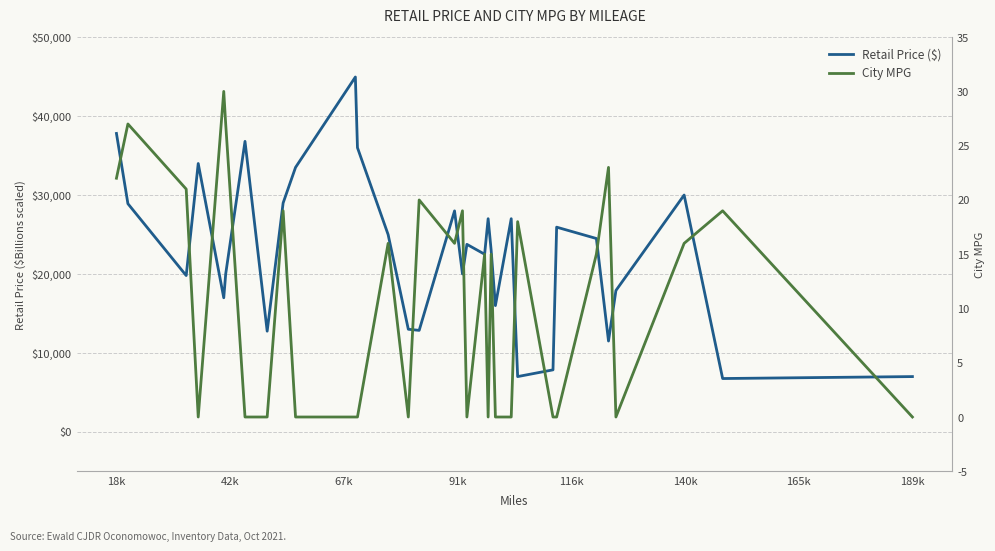

True or false: Retail Price ($) has more than 2 points higher than both neighbors.

True